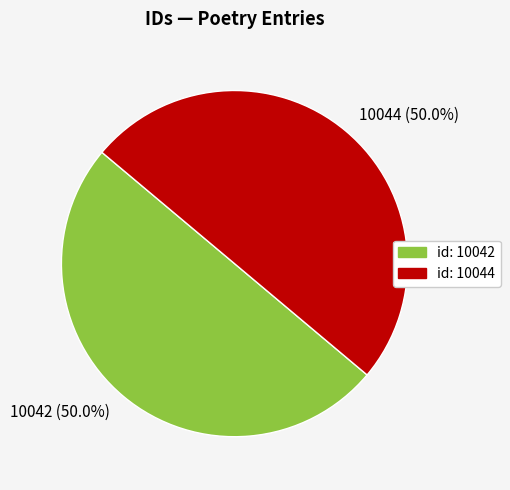

What percentage do 10042 (50.0%) and 10044 (50.0%) together represent?

100.0%